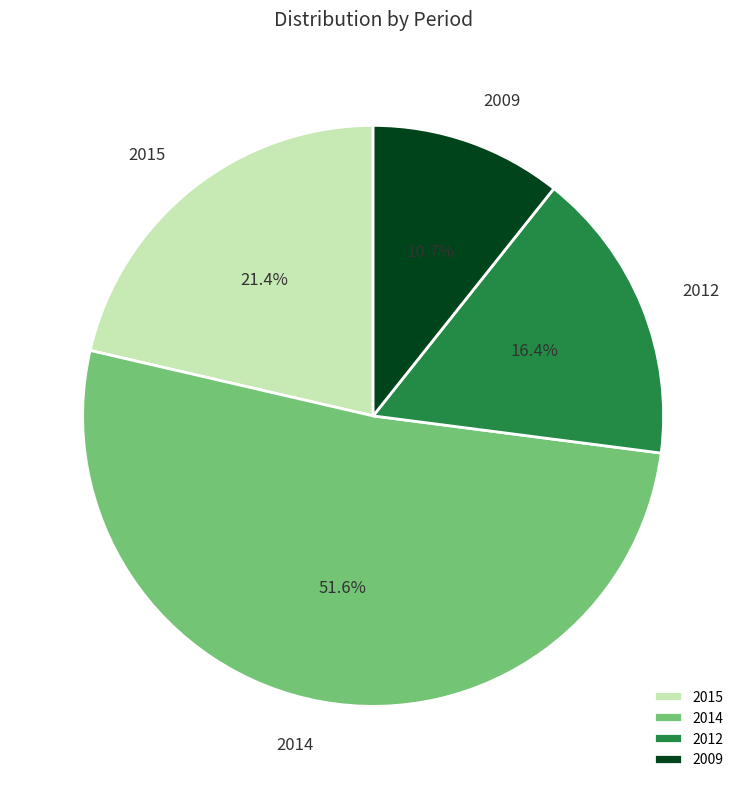

How many segments does this pie chart have?

4